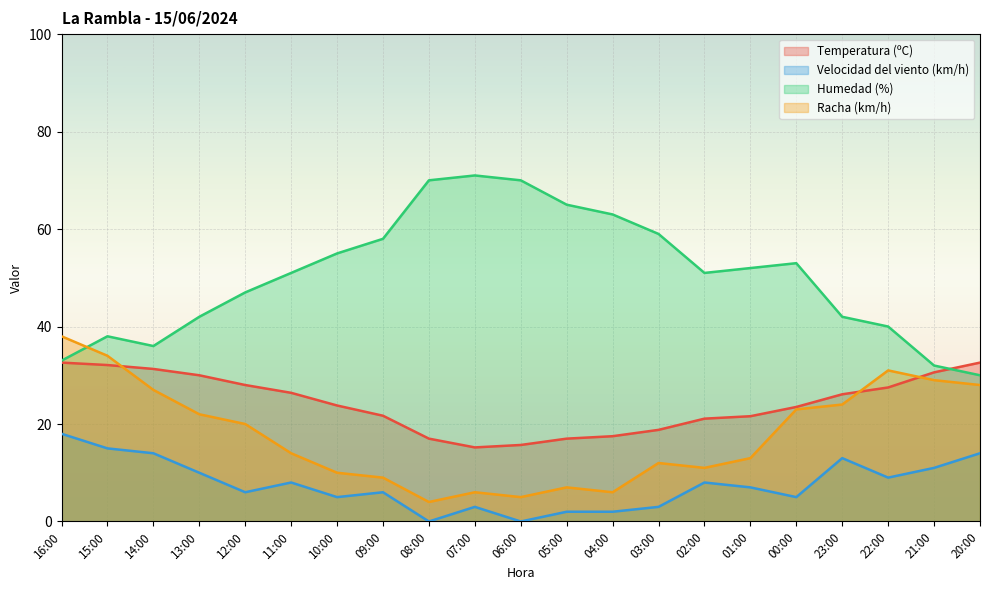

Where is the first local minimum for Humedad (%)?

14:00